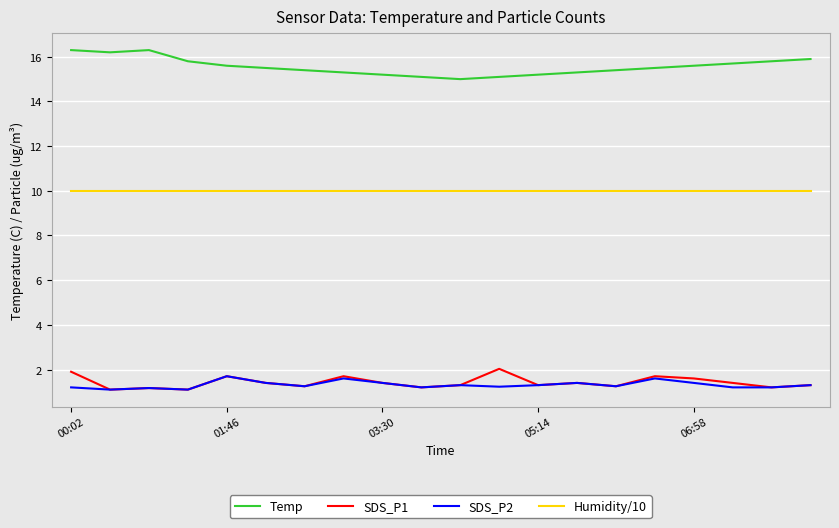

True or false: Temp and SDS_P2 cross at least once.

False